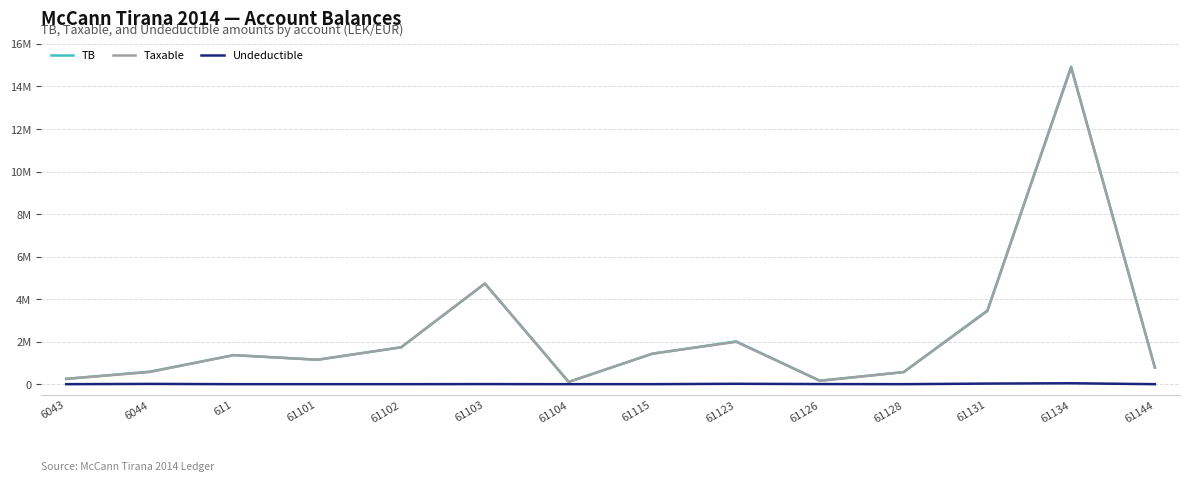

Does the chart have visible grid lines?

Yes